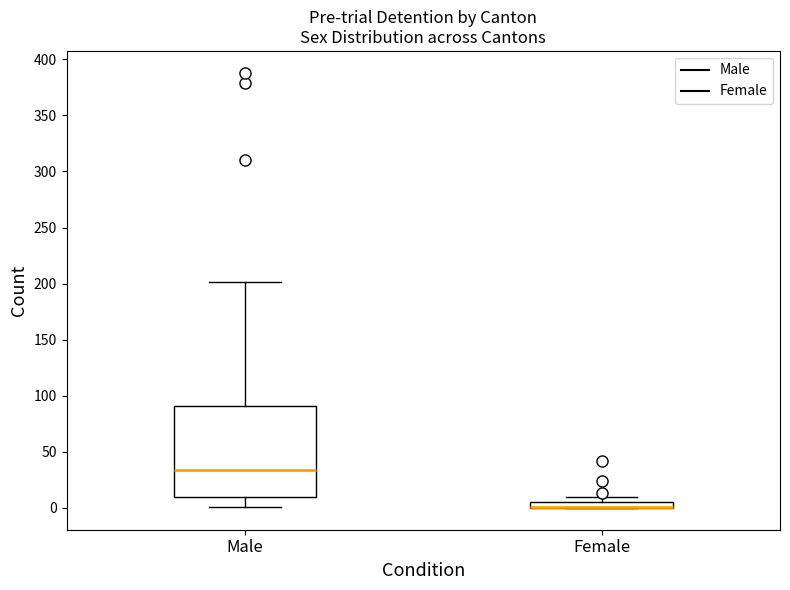

Comparing the boxes themselves (not the whiskers), which one is the tallest?

Male